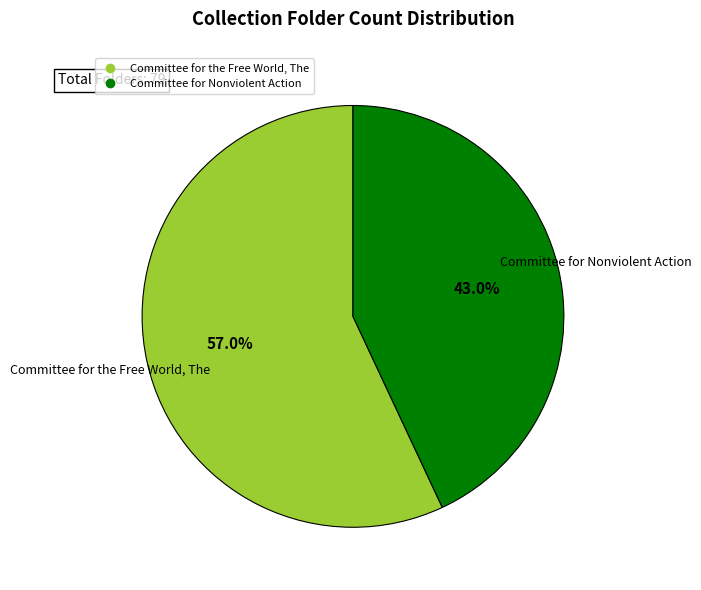

Rank the categories by value from highest to lowest.

Committee for the Free World, The, Committee for Nonviolent Action